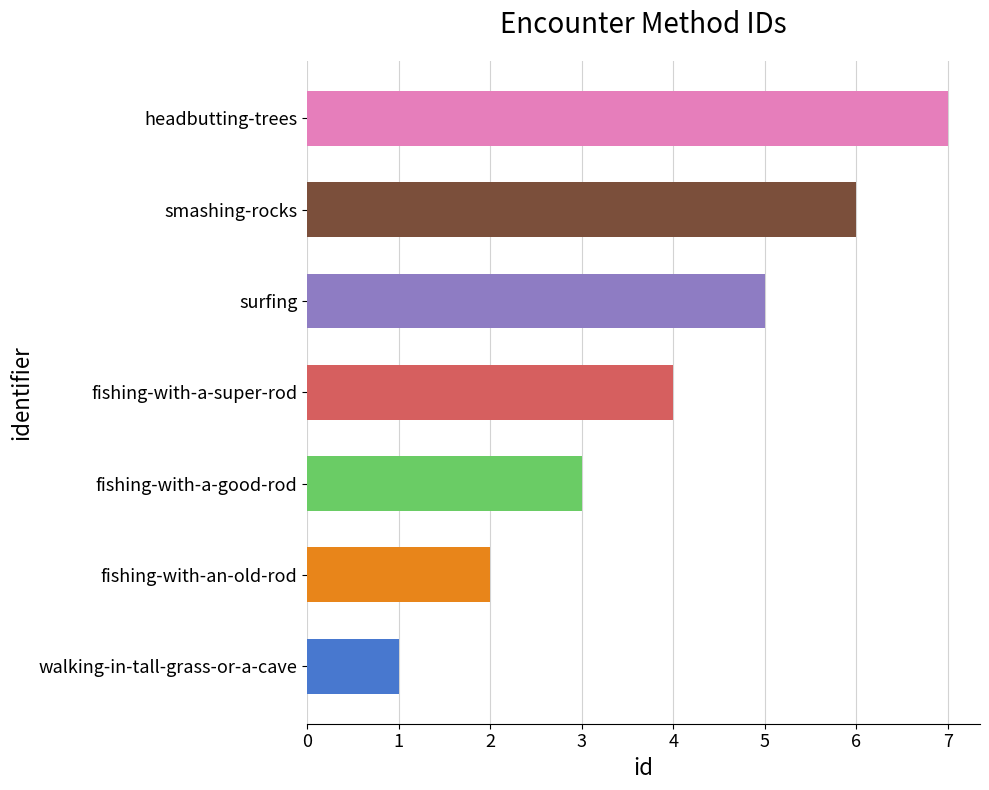

Is it true that the value at fishing-with-a-super-rod is 7?

False